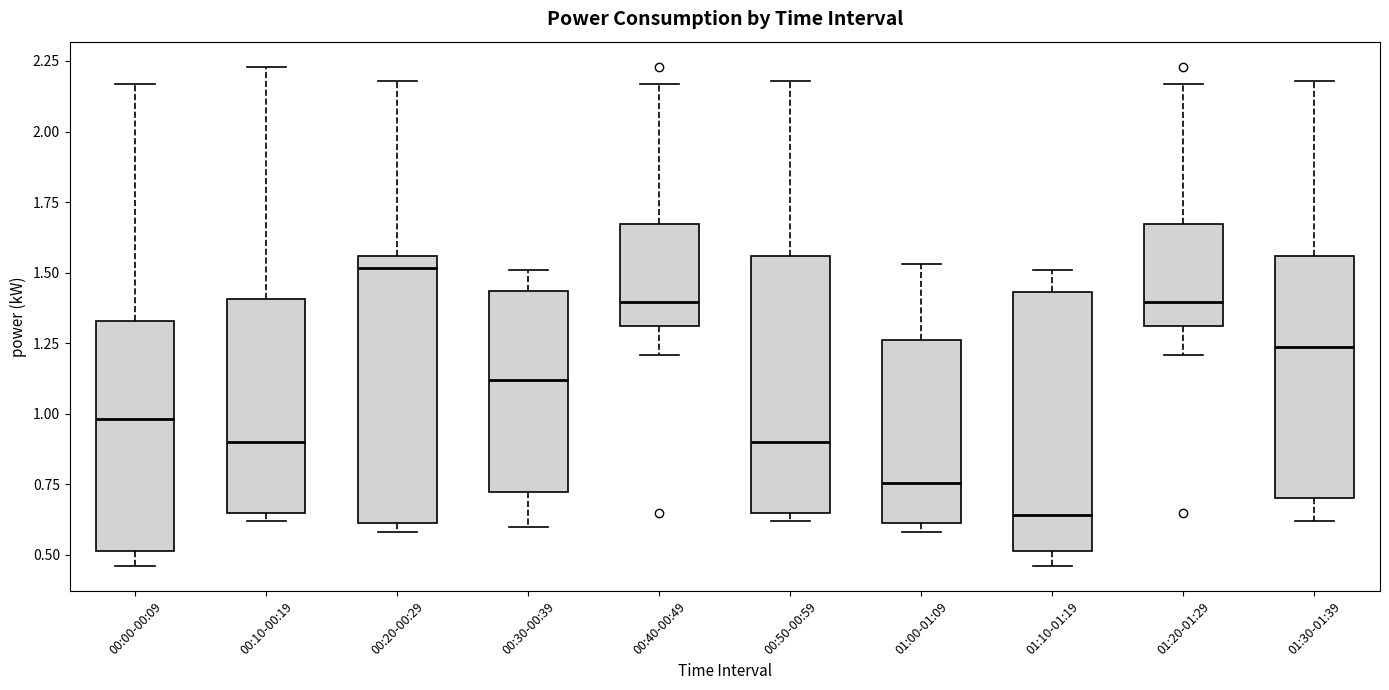

Which box's median line is the lowest?

01:10-01:19